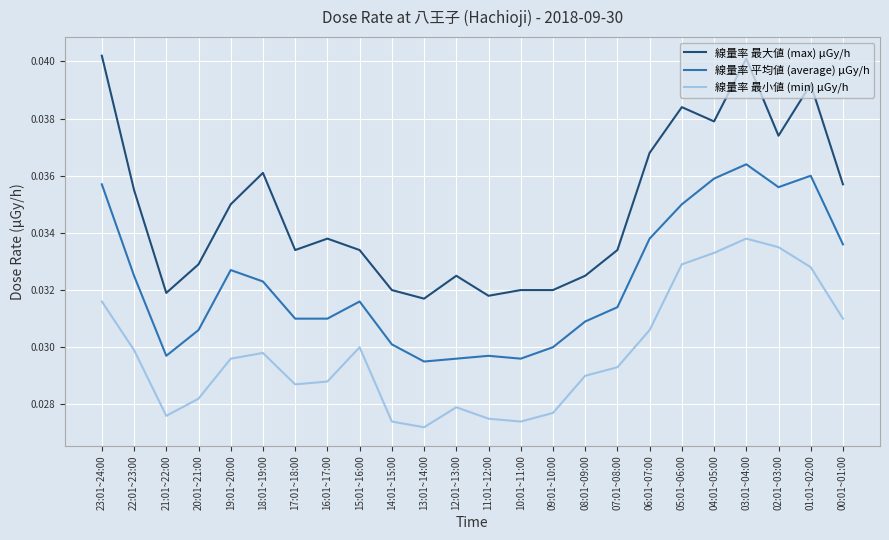

Which series has the widest spread of values?

線量率 最大値 (max) μGy/h